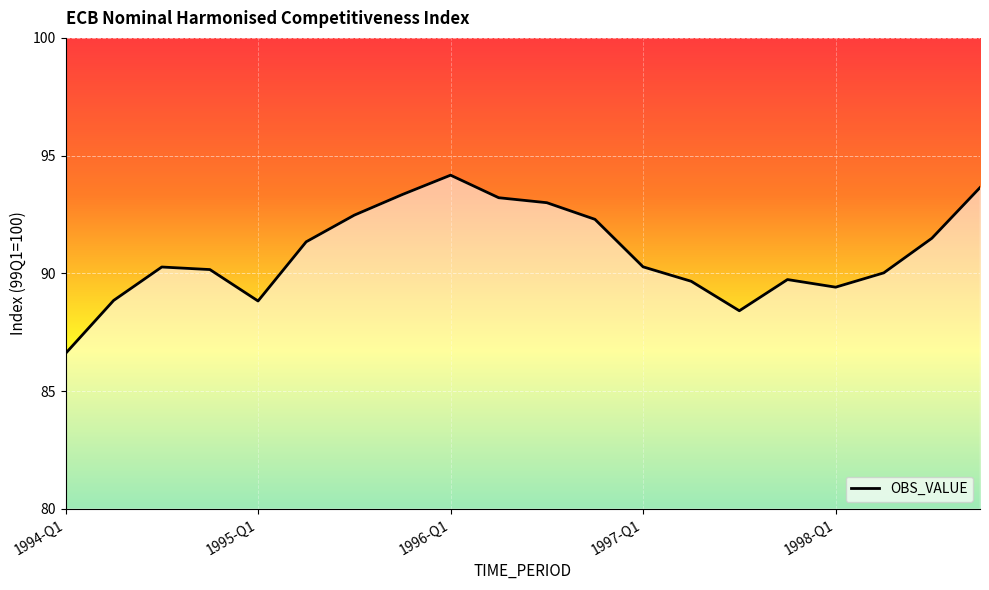

What is the smallest value displayed?

86.6